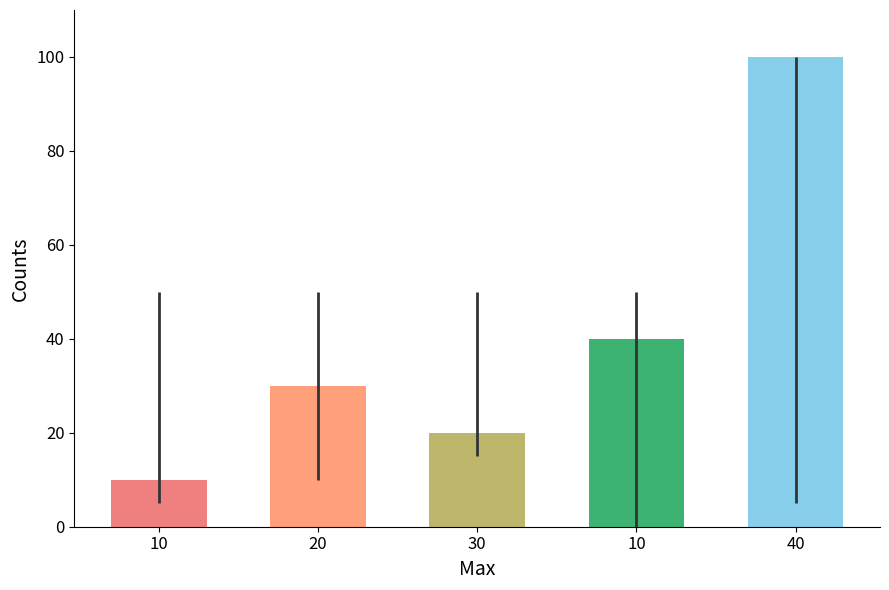

Are the bars horizontal?

No